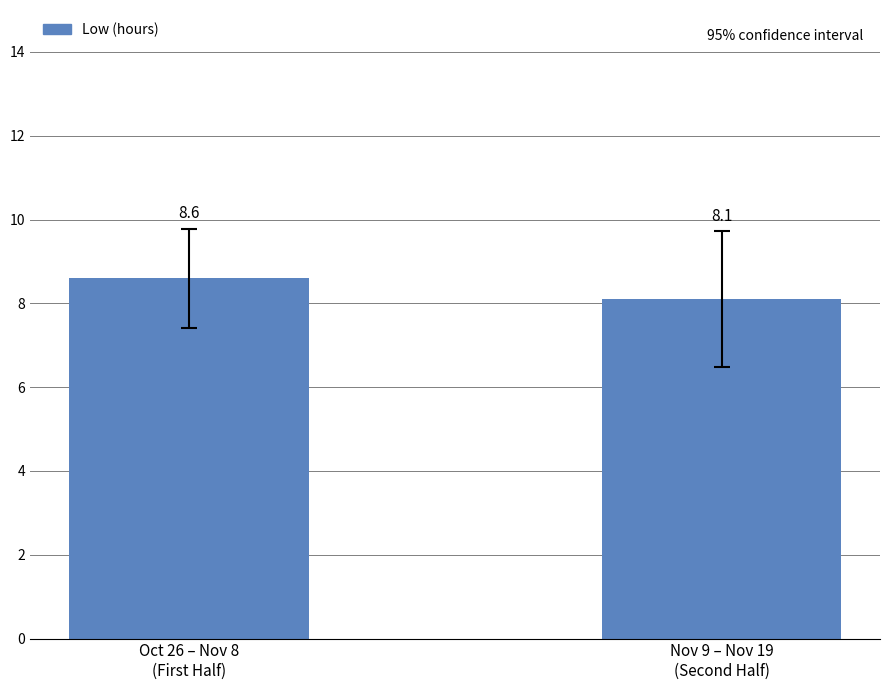

Between Oct 26 – Nov 8
(First Half) and Nov 9 – Nov 19
(Second Half), which is larger?

Oct 26 – Nov 8
(First Half)